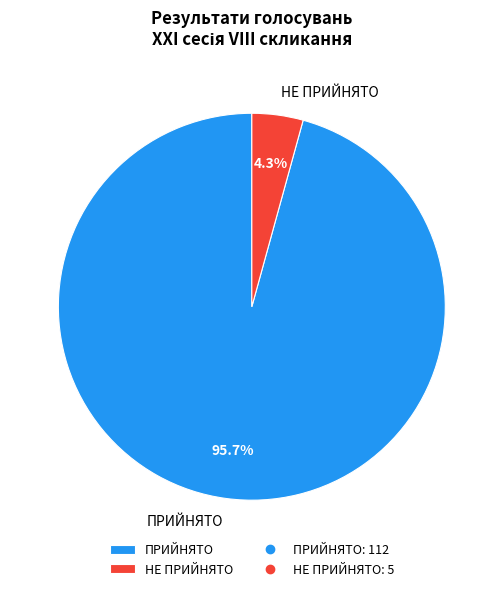

Rank the categories by value from highest to lowest.

ПРИЙНЯТО, НЕ ПРИЙНЯТО